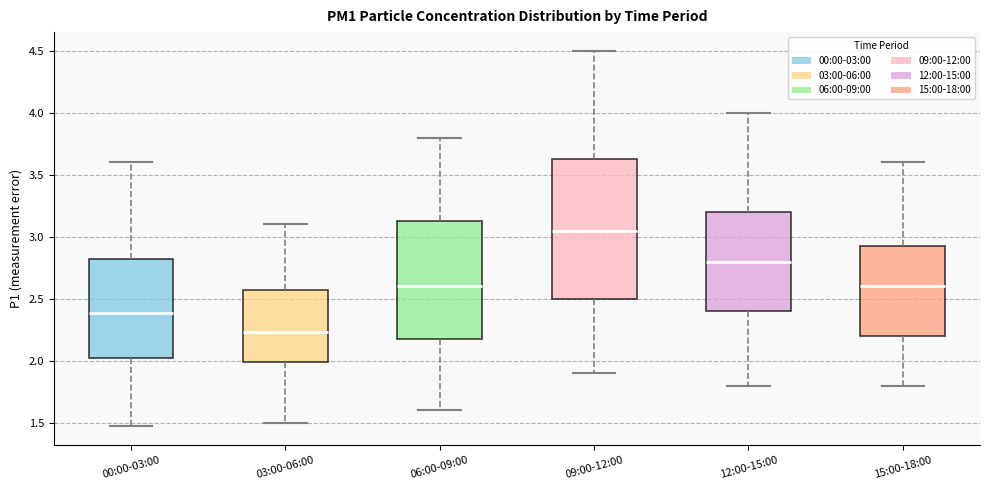

Which box has the lowest median line?

03:00-06:00